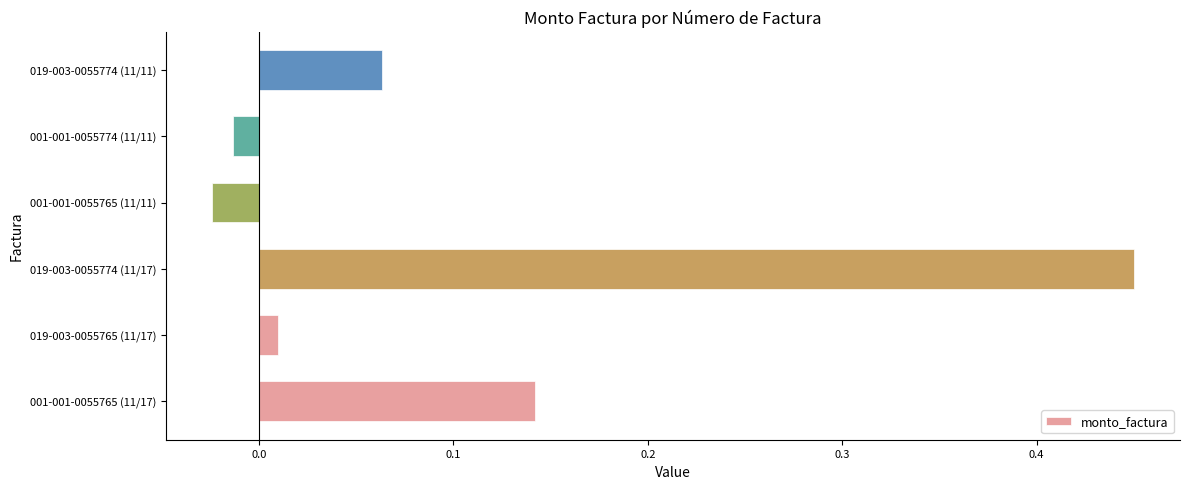

Which category has the highest value across all series?

019-003-0055774 (11/17)